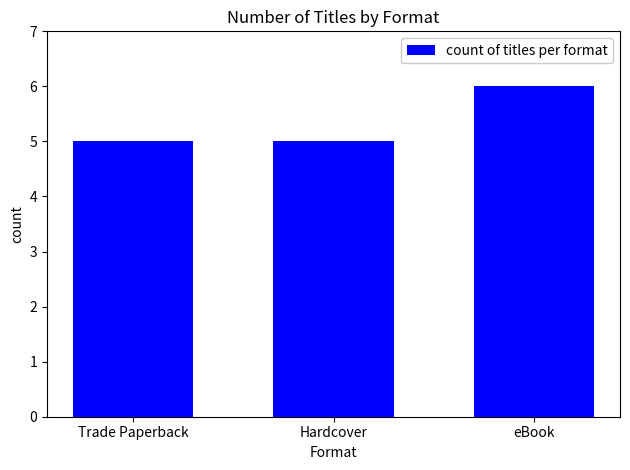

What is the approximate value at Hardcover?

5